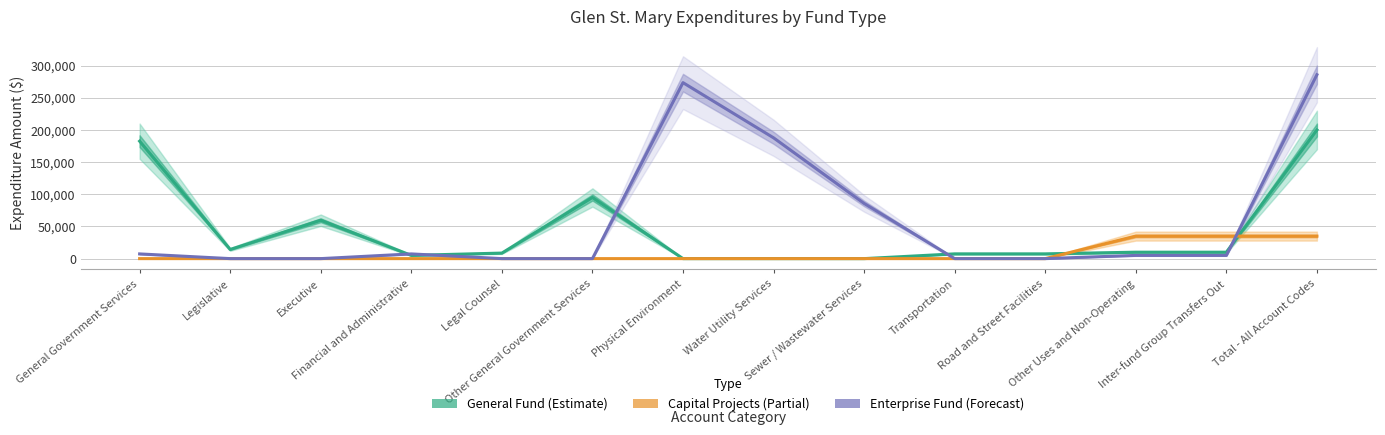

Where do General Fund (Estimate) and Capital Projects (Partial) first cross each other?

Road and Street Facilities and Other Uses and Non-Operating